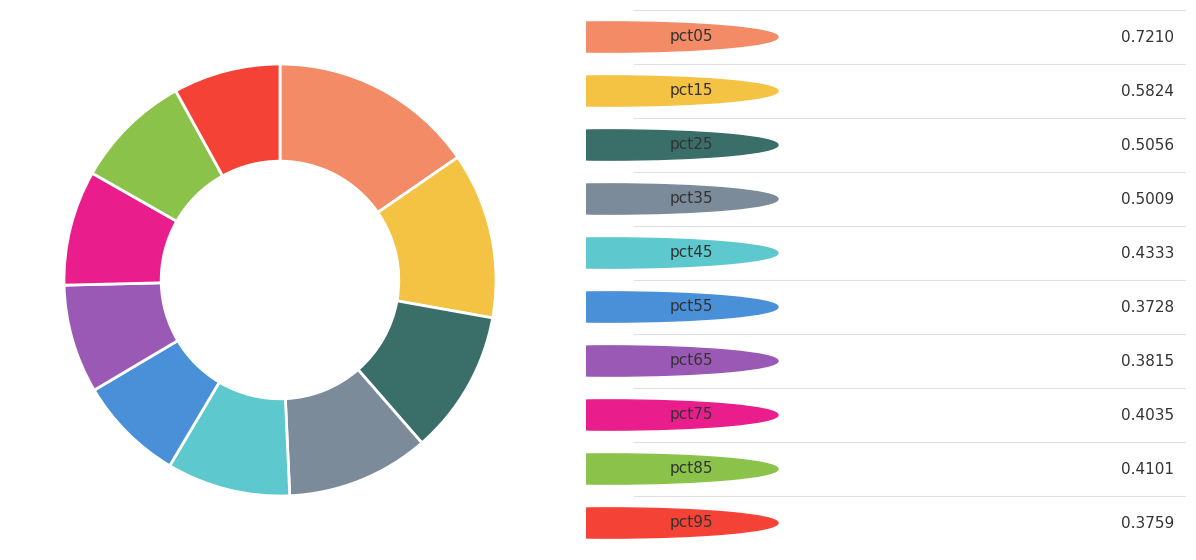

Is there any slice that represents more than half of the pie?

No